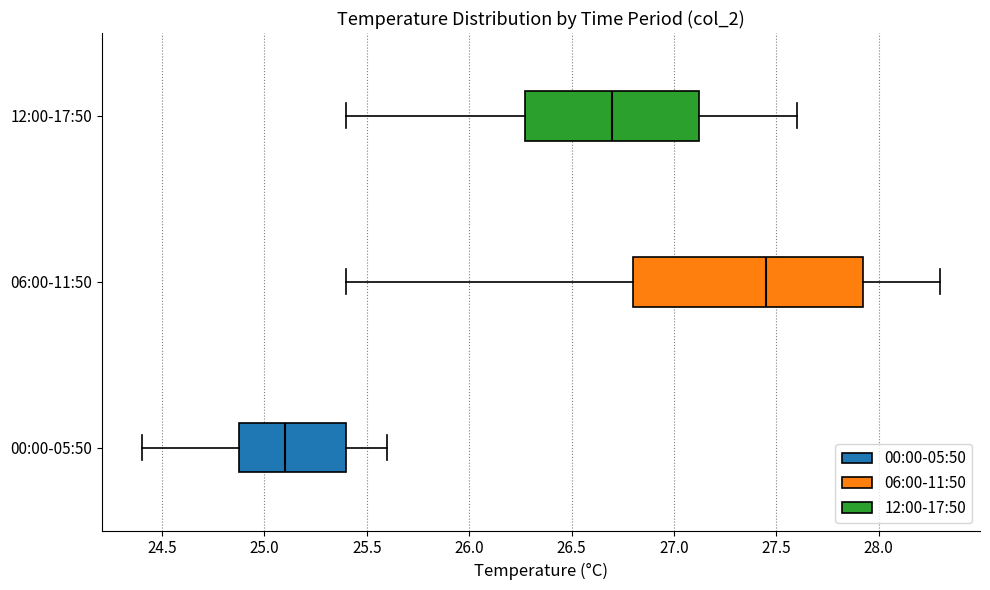

Reading bottom to top, transcribe this box plot: for each box, give where its median line is, the range the box spans, and where its two whiskers end, as read against the x-axis. The values are not printed on the chart, so give them approximately, as read against the axis.

00:00-05:50: median 25.10, box 24.90 to 25.40, whiskers 24.40 to 25.60
06:00-11:50: median 27.45, box 26.80 to 27.95, whiskers 25.40 to 28.30
12:00-17:50: median 26.70, box 26.30 to 27.15, whiskers 25.40 to 27.60